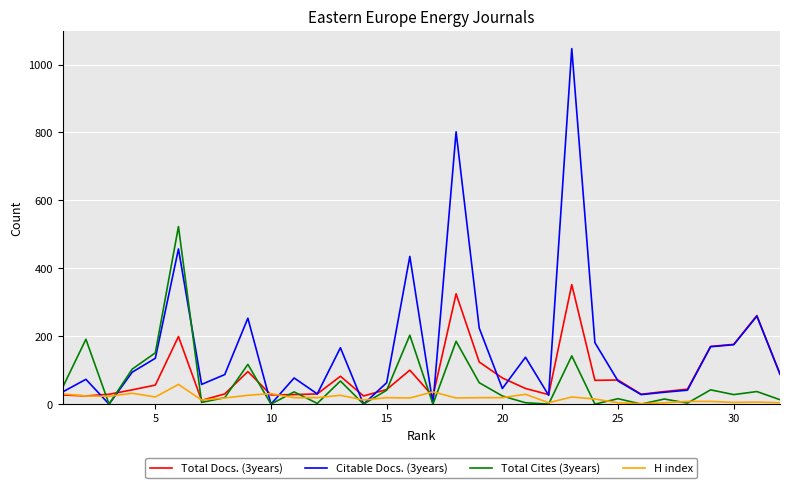

Is this an area chart (filled region under the line)?

No